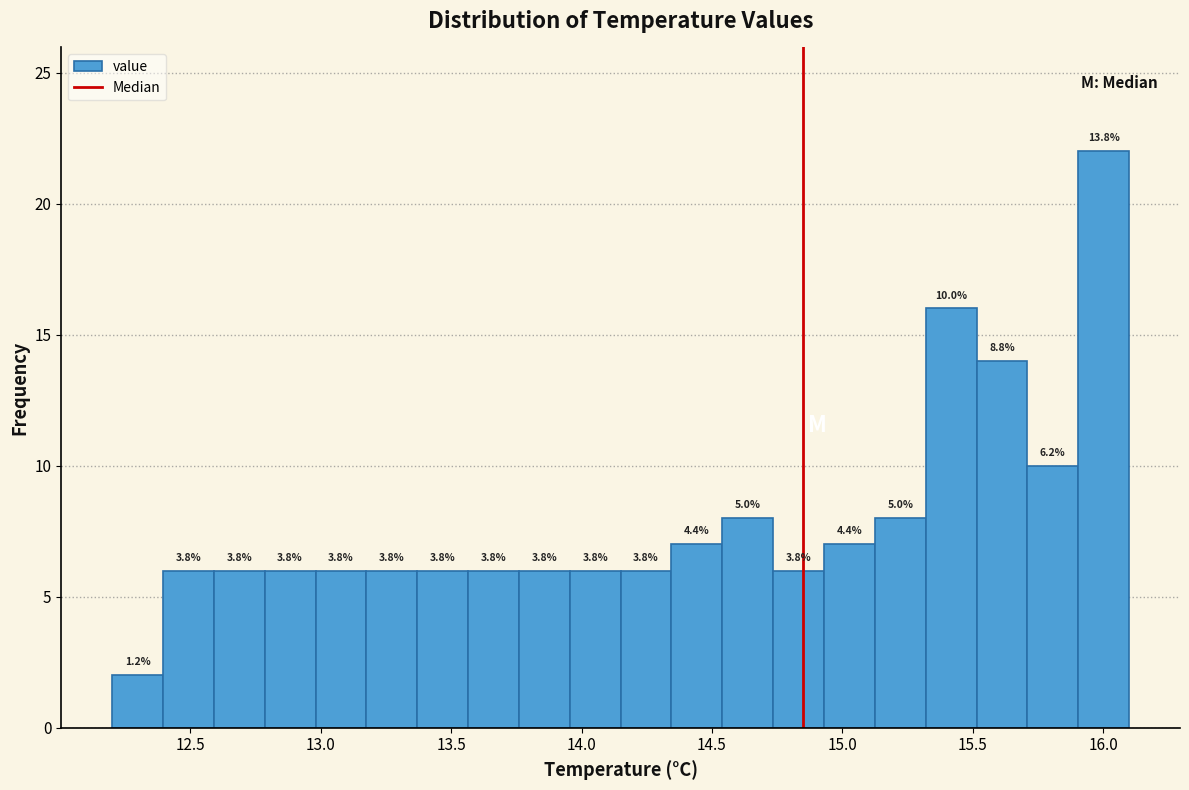

Around what value on the x-axis is the tallest bar? Give the approximate position of its centre, as read against the axis.

16.00